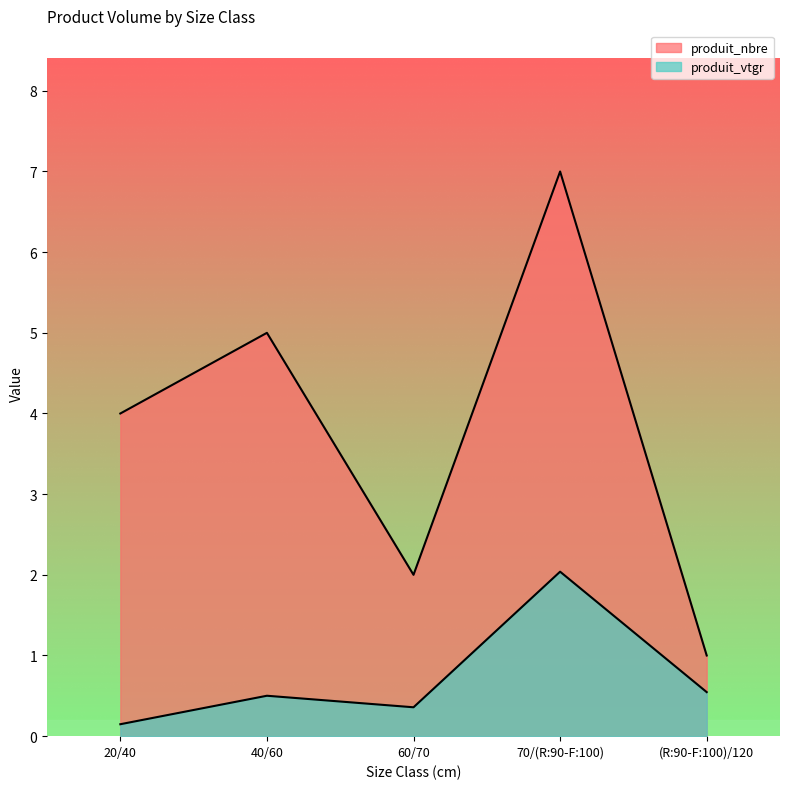

Does the chart display data point markers on the line(s)?

No